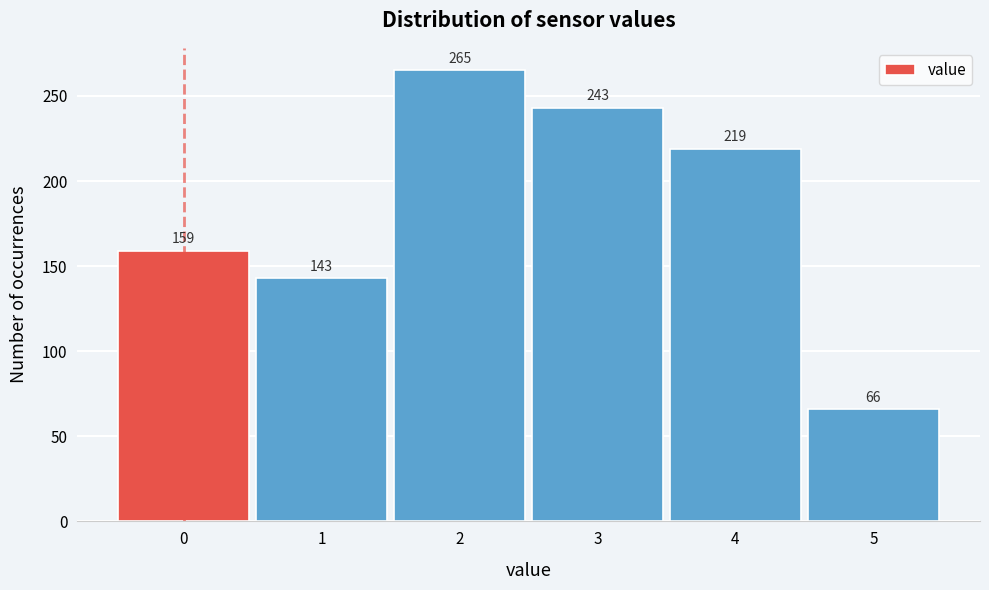

Reading left to right, transcribe all the data shown in this chart.

159	143	265	243	219	66